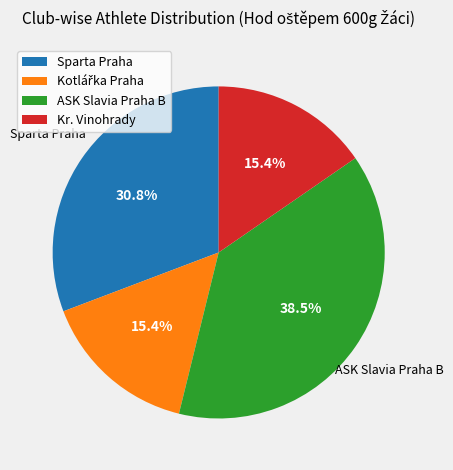

How many segments does this pie chart have?

4